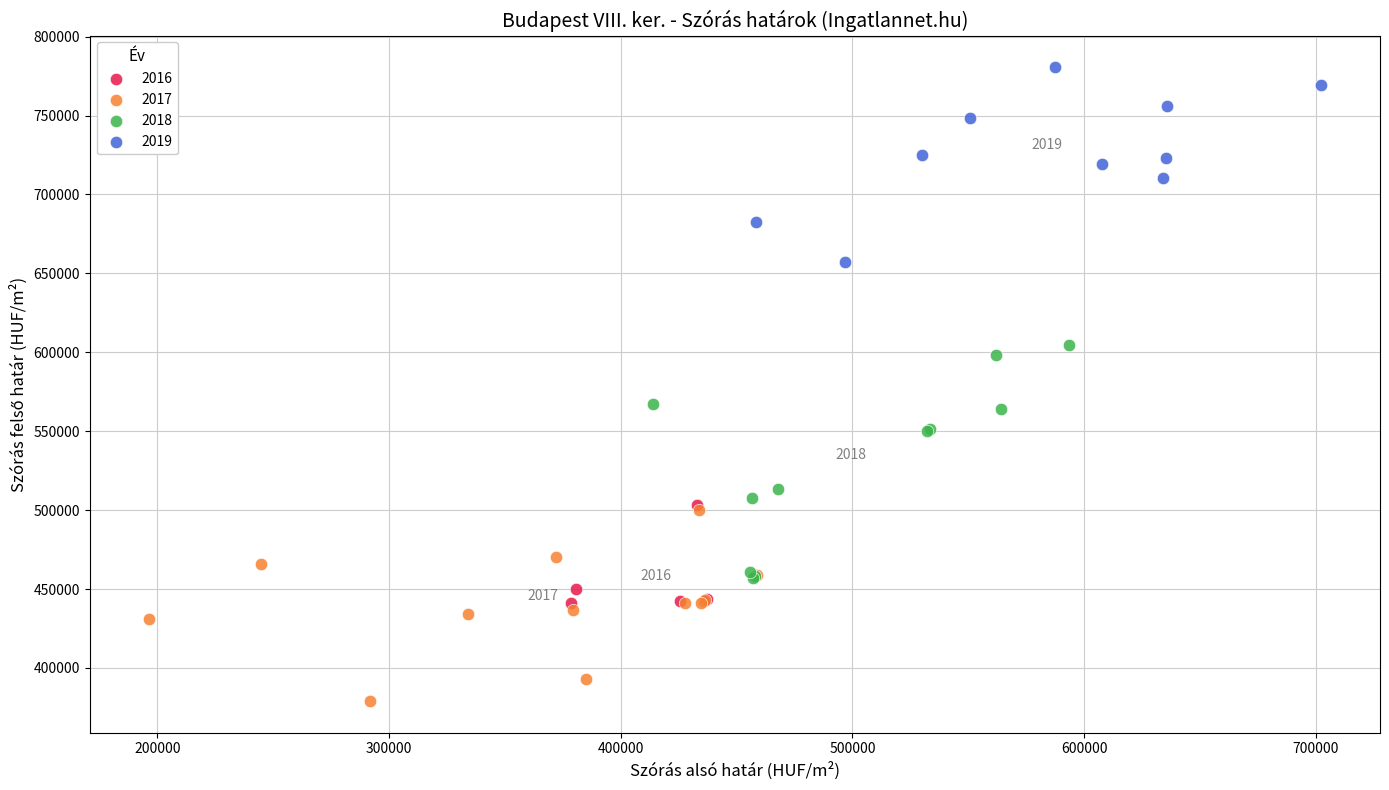

Which series reaches the maximum Y coordinate?

2019